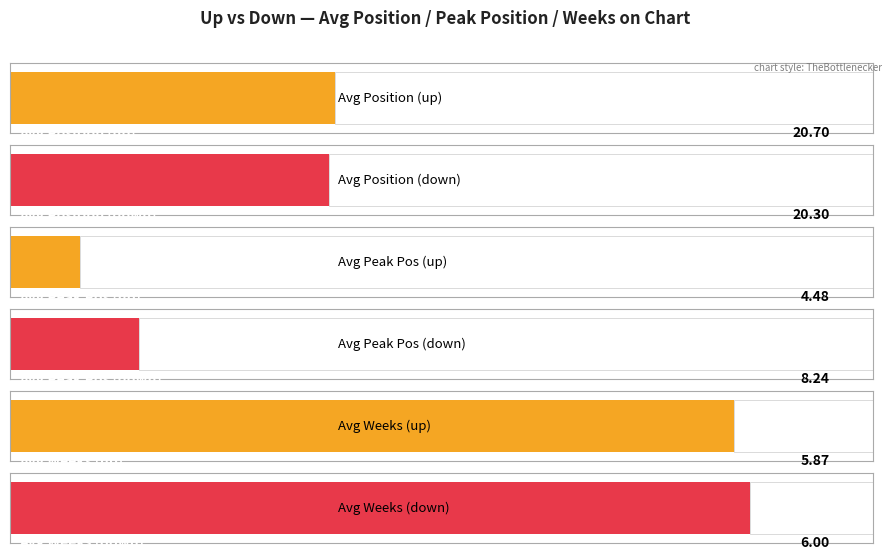

True or false: Average Weeks on Chart has a value of 9.0 at down.

False